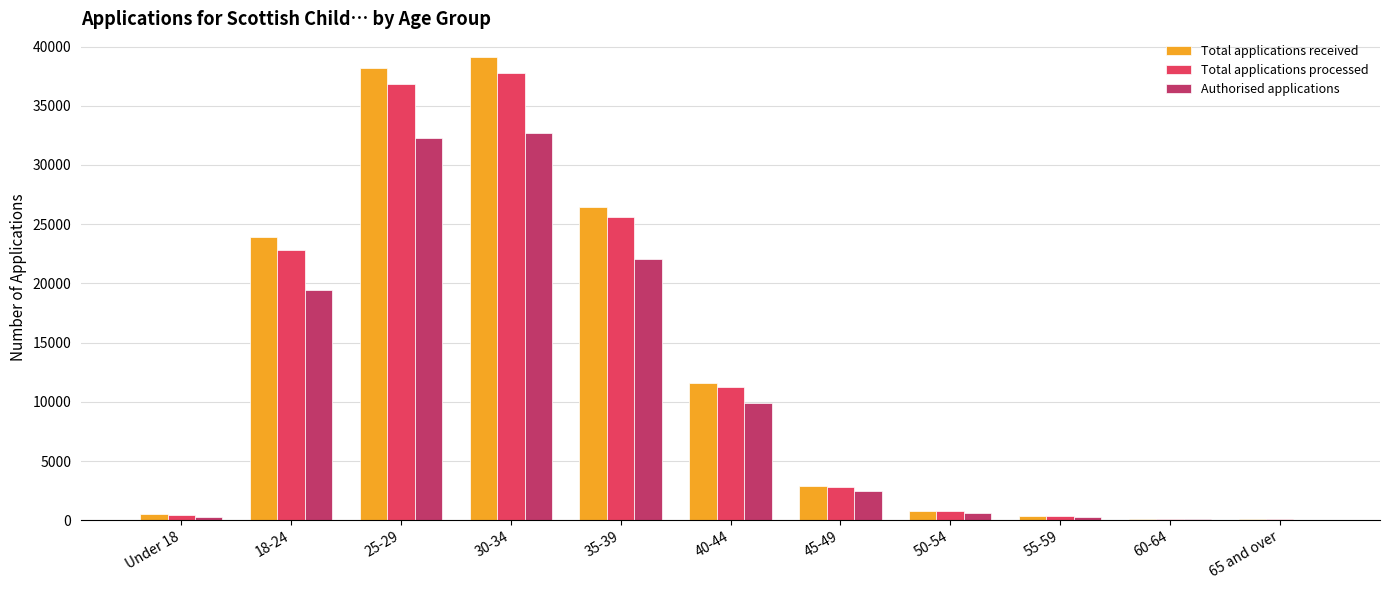

What is the difference between the Total applications received values at 35-39 and 45-49?

23570